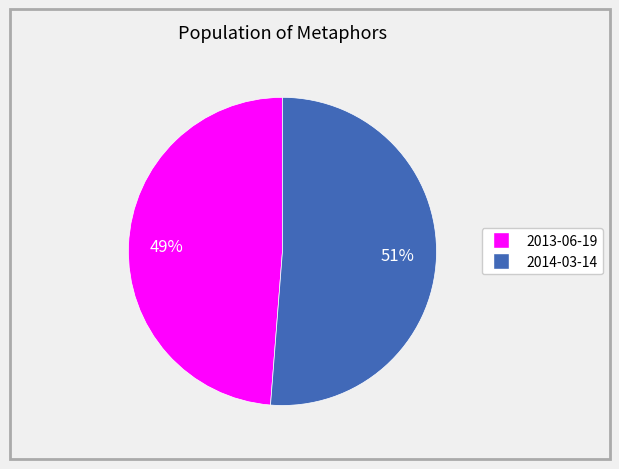

What percentage is the 2013-06-19 slice, to the nearest percent?

49%